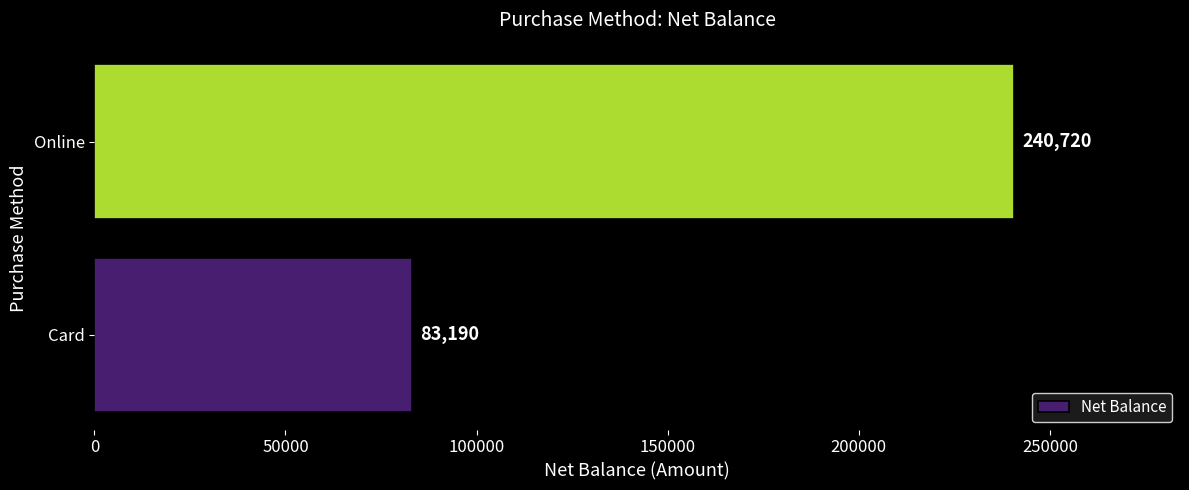

Count the number of categories in the chart.

2